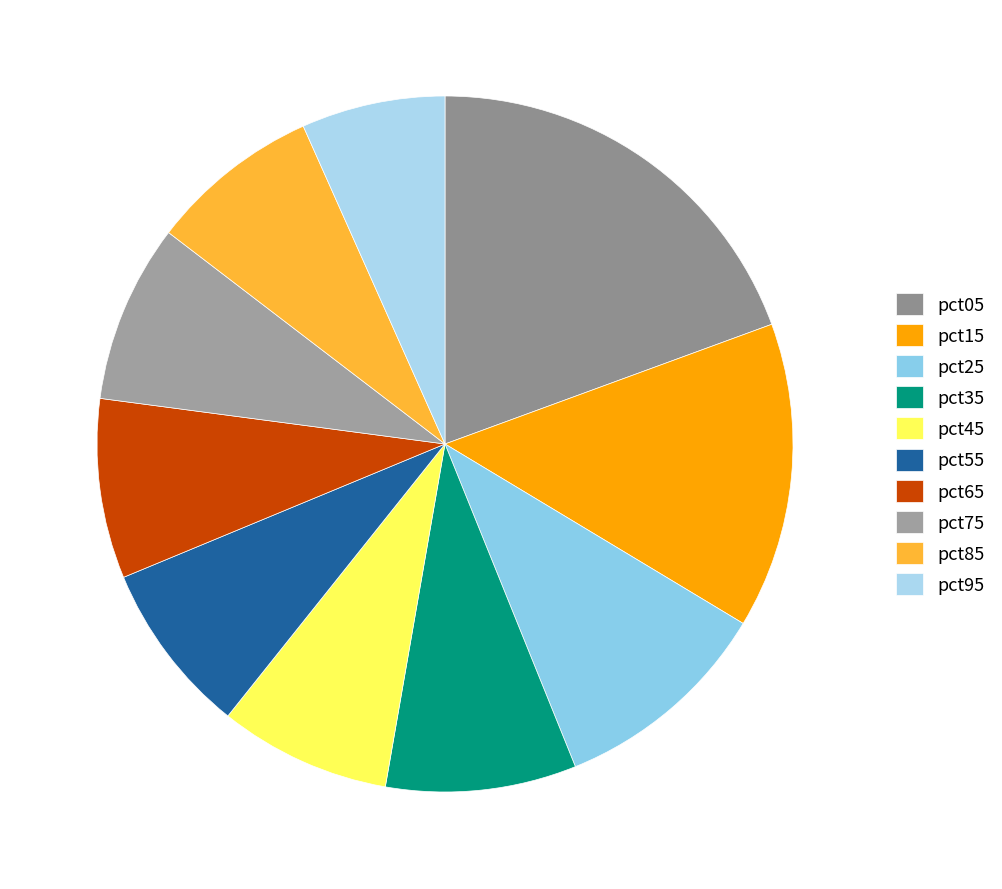

Is there any slice that represents more than half of the pie?

No